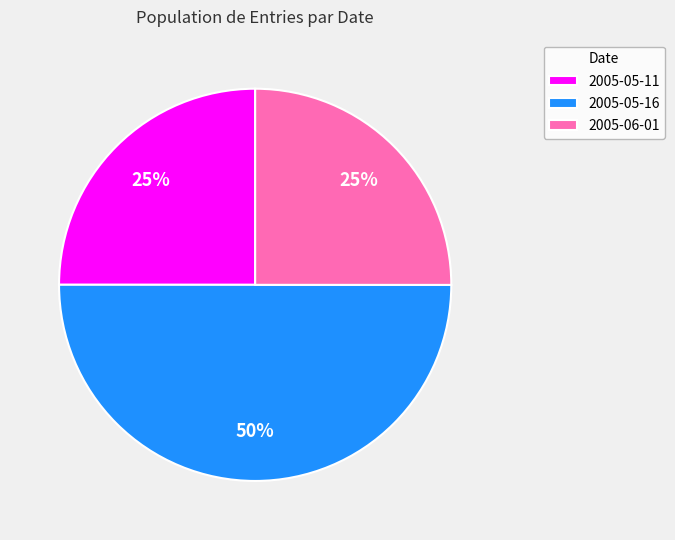

Does 2005-05-11 account for over 50% of the chart?

No